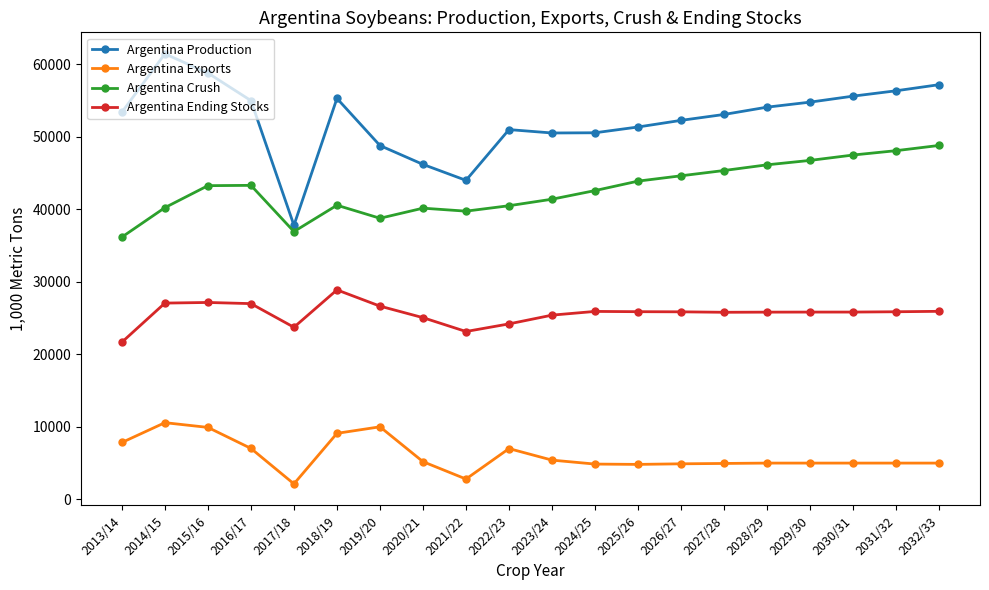

Where is the first local minimum for Argentina Production?

2017/18